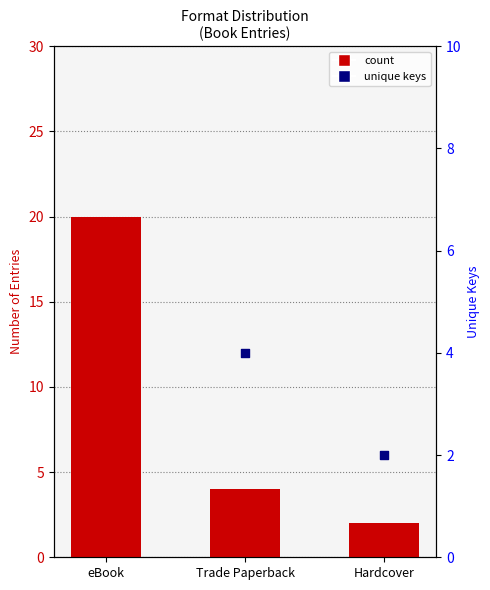

What are all the series names shown in the legend?

count, unique keys